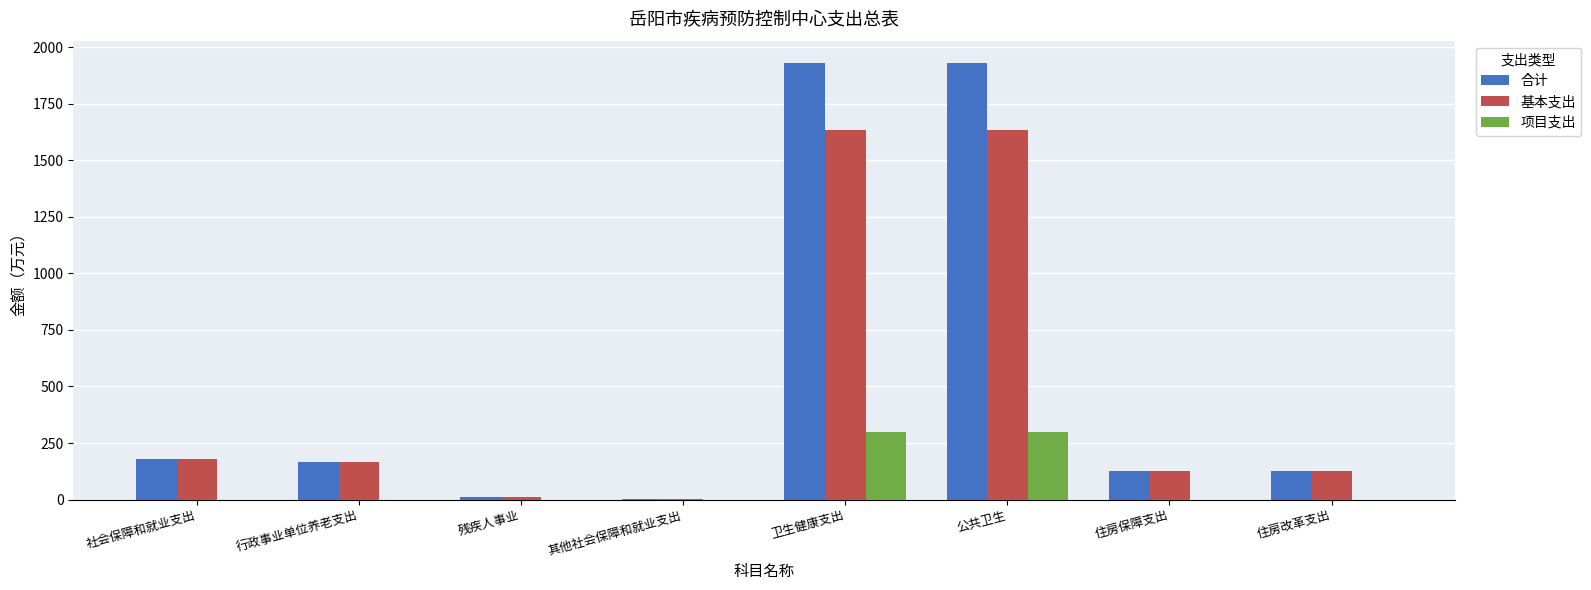

At which label is 合计 closest to 967?

社会保障和就业支出